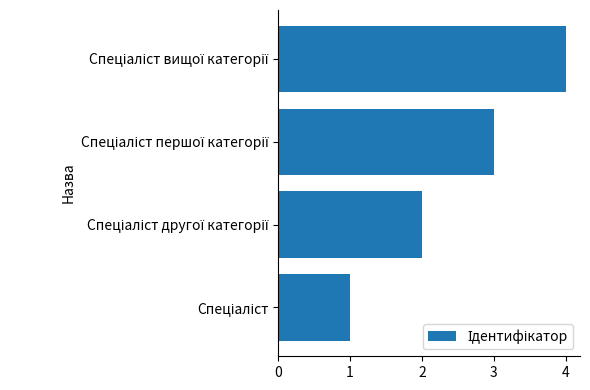

What is the sum of all values?

10